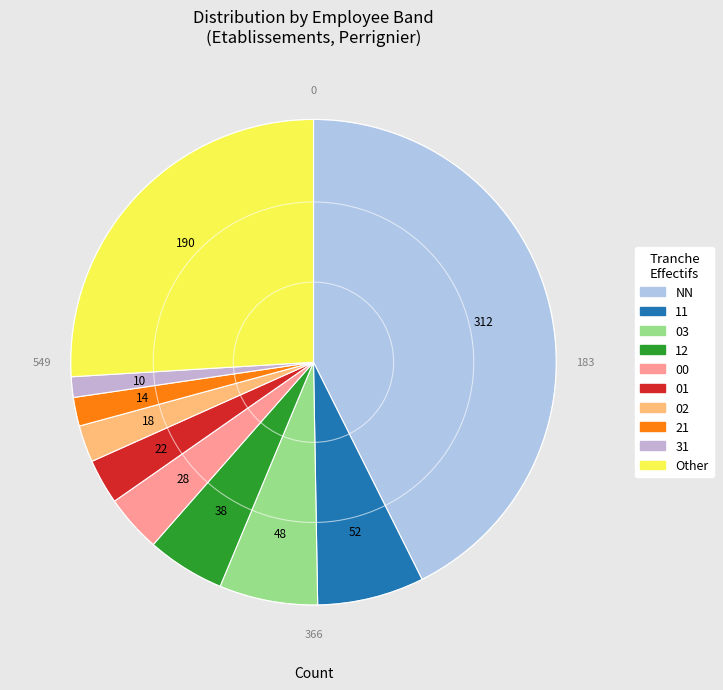

What is the change in value from 01 to Other?

+168